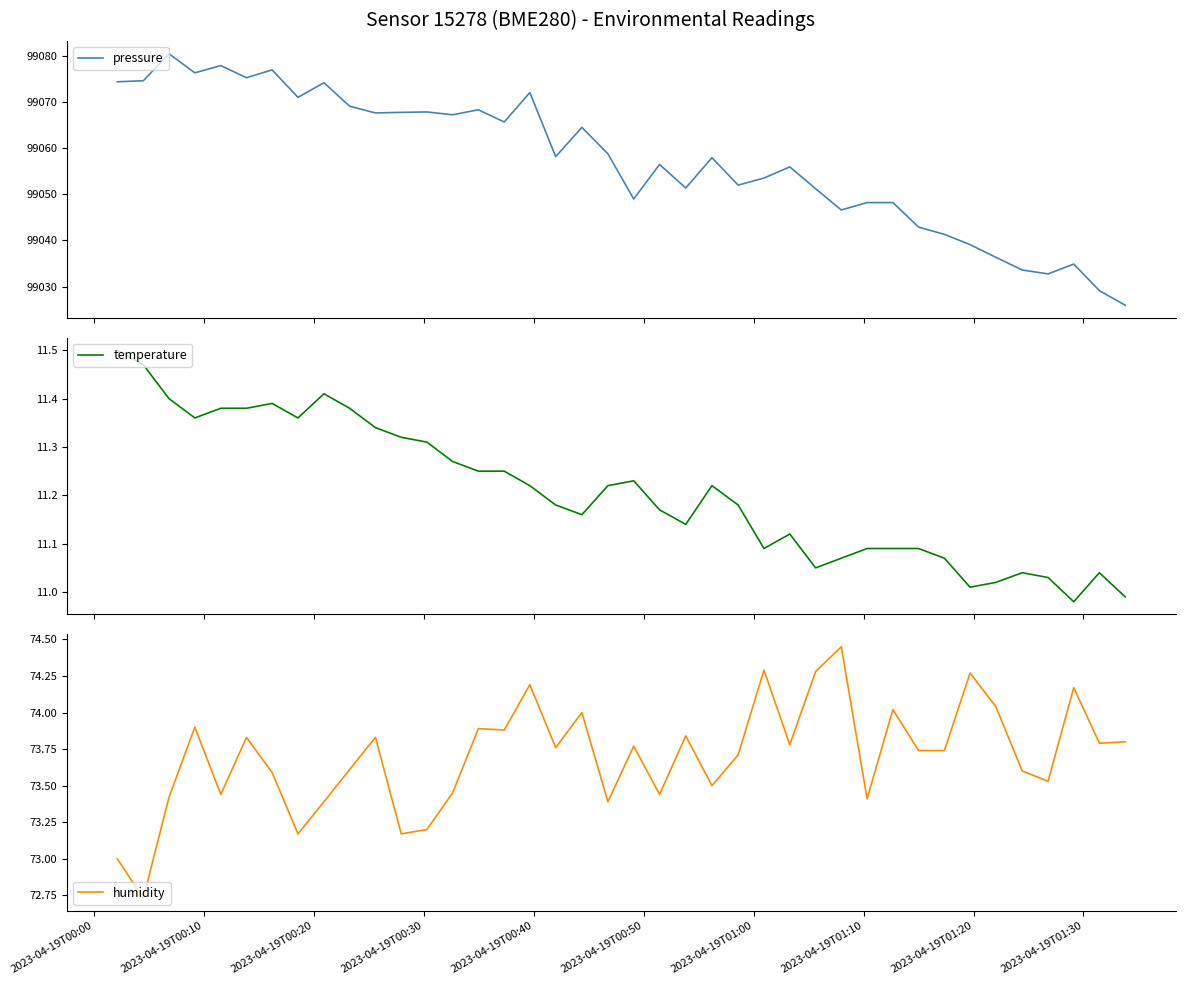

True or false: humidity has more than 0 interior local peaks.

True